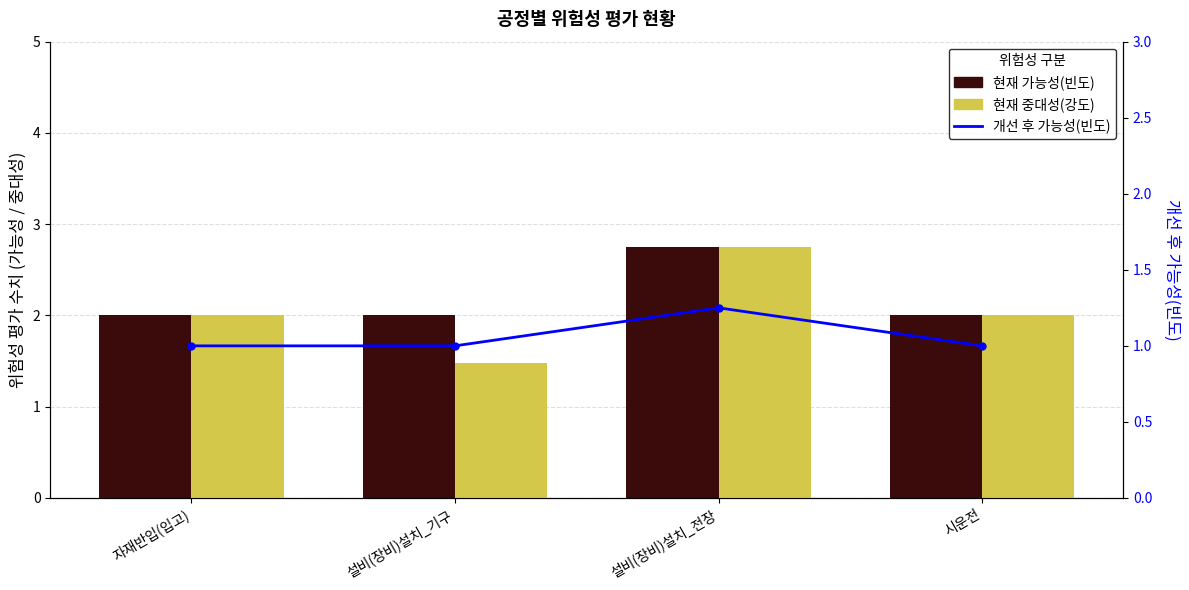

What is the average value of the 현재 가능성(빈도) series?

2.2